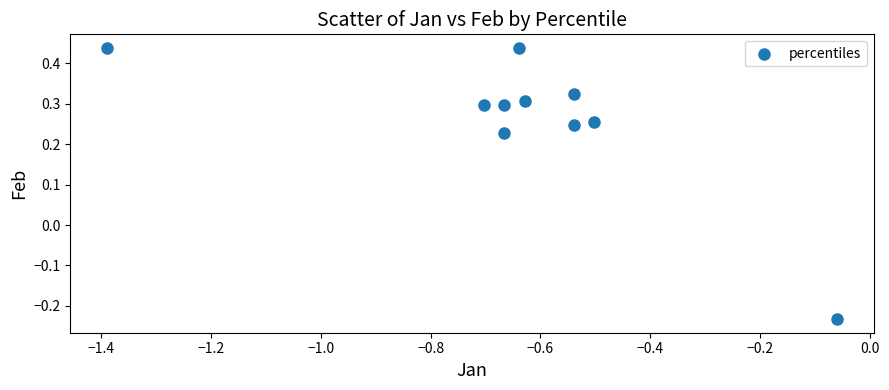

What is the range of X values (max minus min)?

1.3